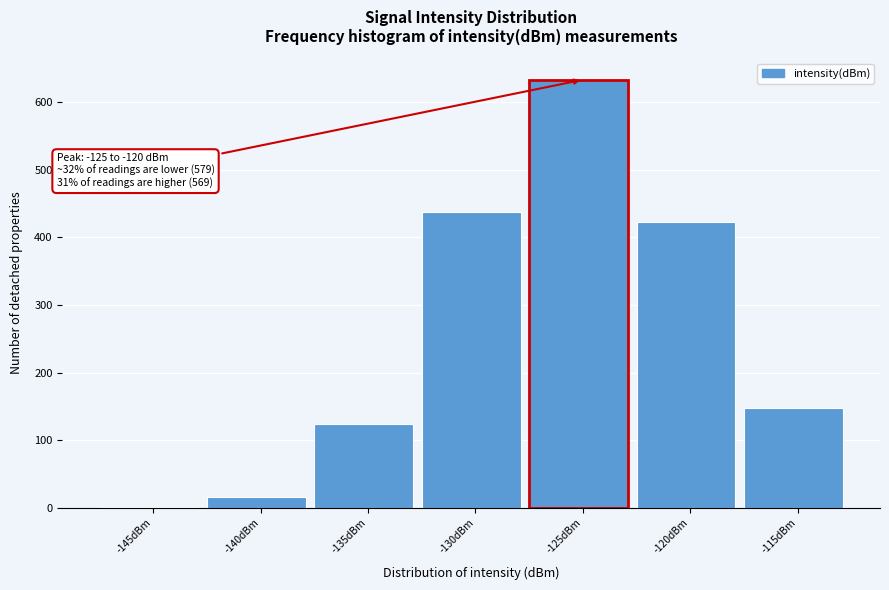

Reading left to right, transcribe all the data shown in this chart.

-145dBm=1	-140dBm=16	-135dBm=124	-130dBm=438	-125dBm=633	-120dBm=422	-115dBm=147